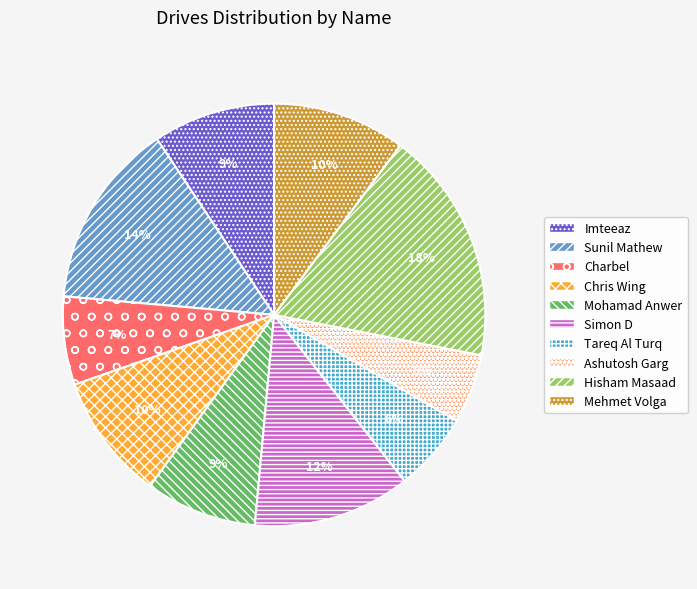

To the nearest percent, what is the average slice percentage?

10%